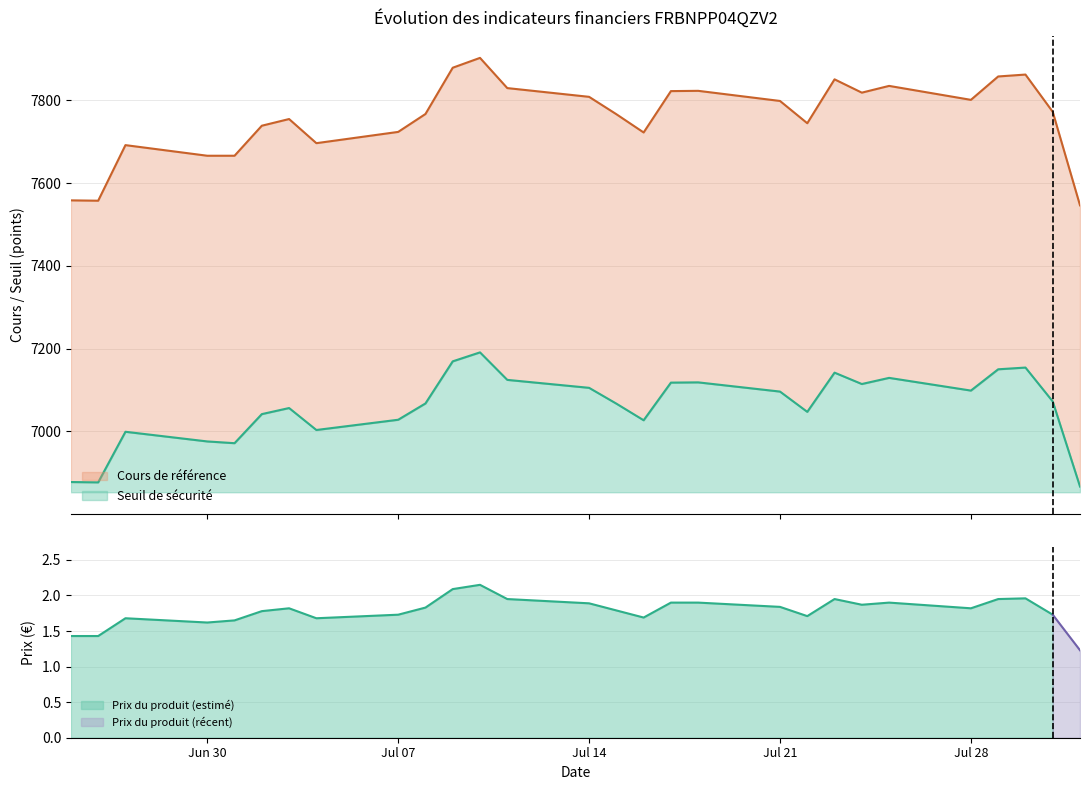

True or false: Cours de référence and Seuil de sécurité cross at least once.

False